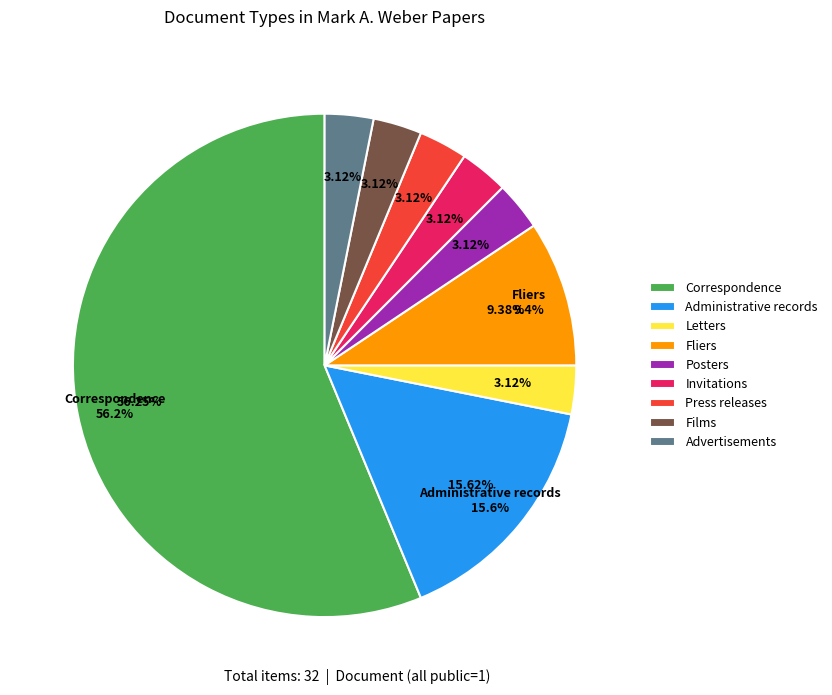

To the nearest percent, what is the average slice percentage?

11%